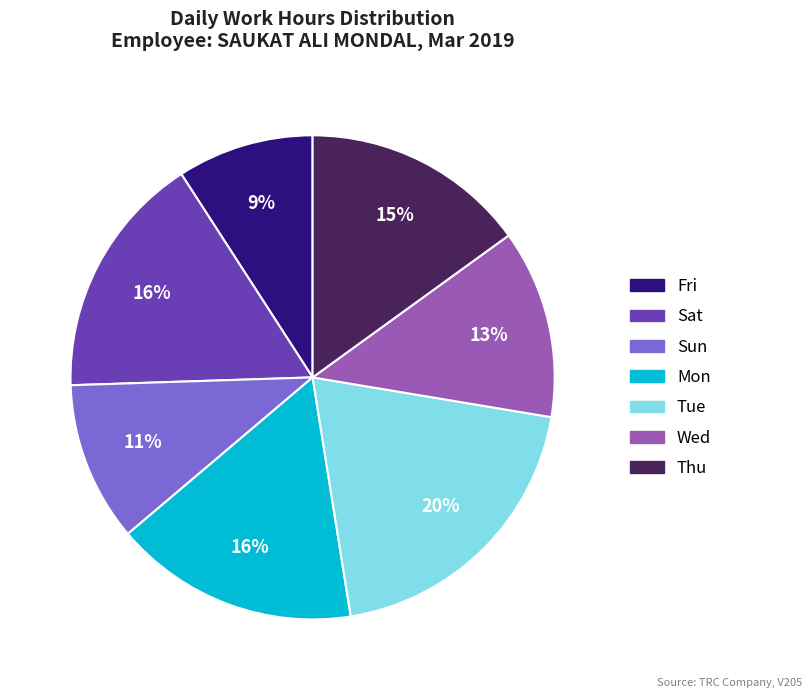

Is there a majority slice in this chart?

No